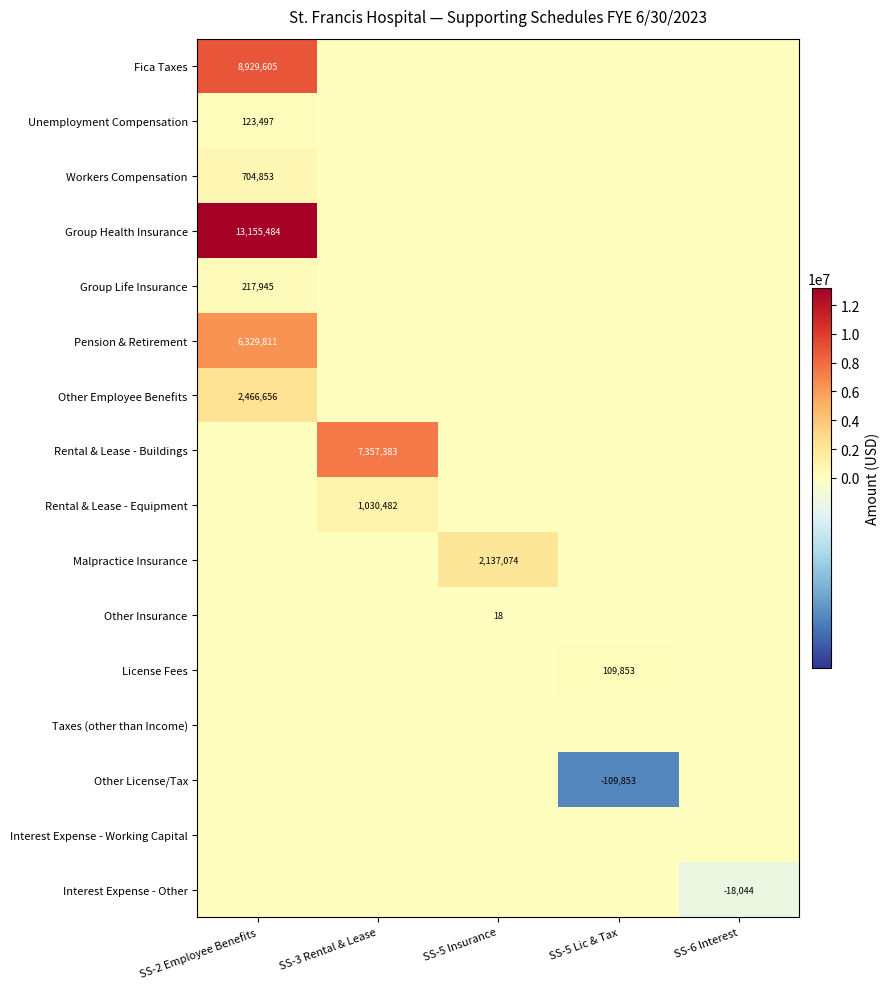

The Group Life Insurance series shows 379970 at SS-2 Employee Benefits. True or false?

False